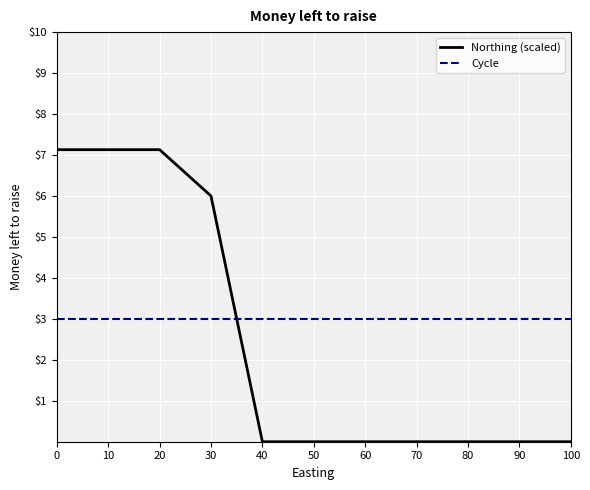

What is the lowest value of the Cycle series?

3.0